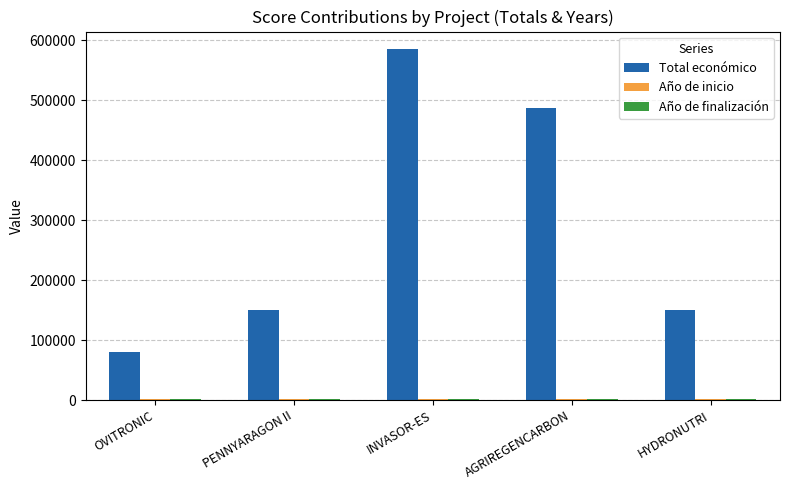

What is the approximate value of Total económico at AGRIREGENCARBON, to the nearest 10?

486760